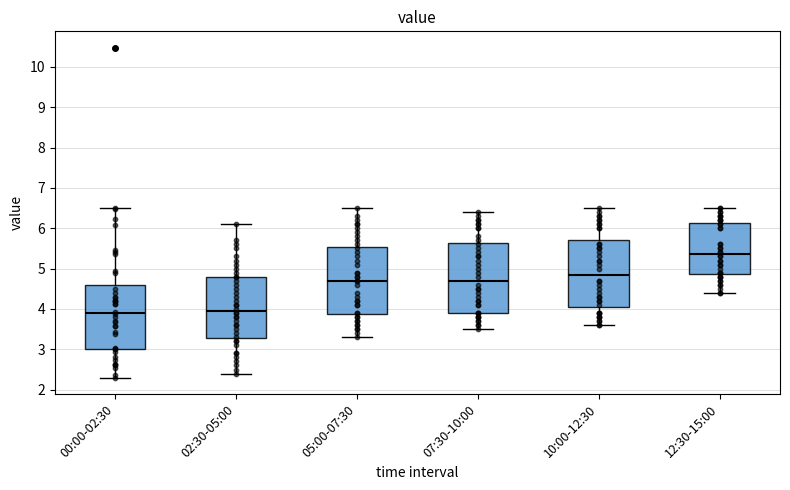

Where is the upper edge of the box for 10:00-12:30 on the y-axis? The values are not printed on the chart, so give them approximately, as read against the axis.

5.7